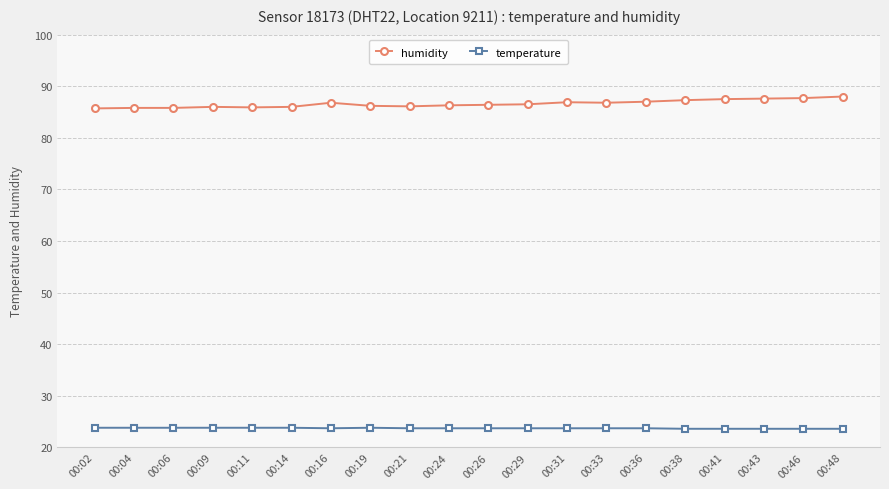

True or false: humidity and temperature intersect in this chart.

False